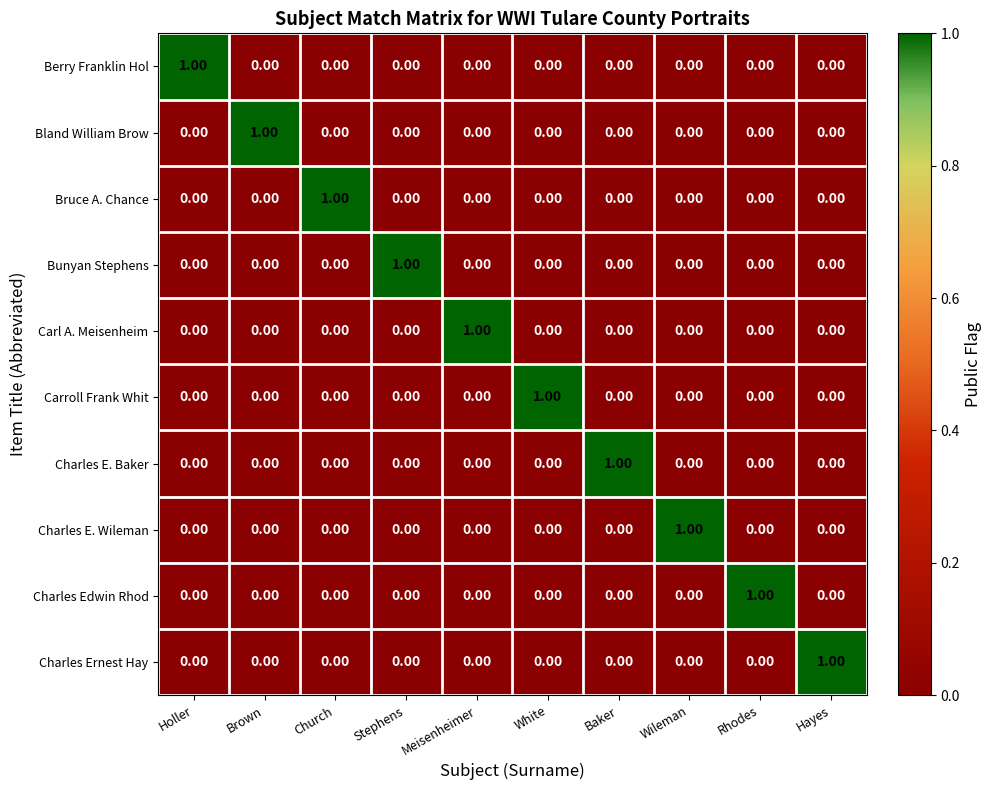

Is the value of Charles E. Wileman at Wileman greater than the value of Bunyan Stephens at Holler?

Yes